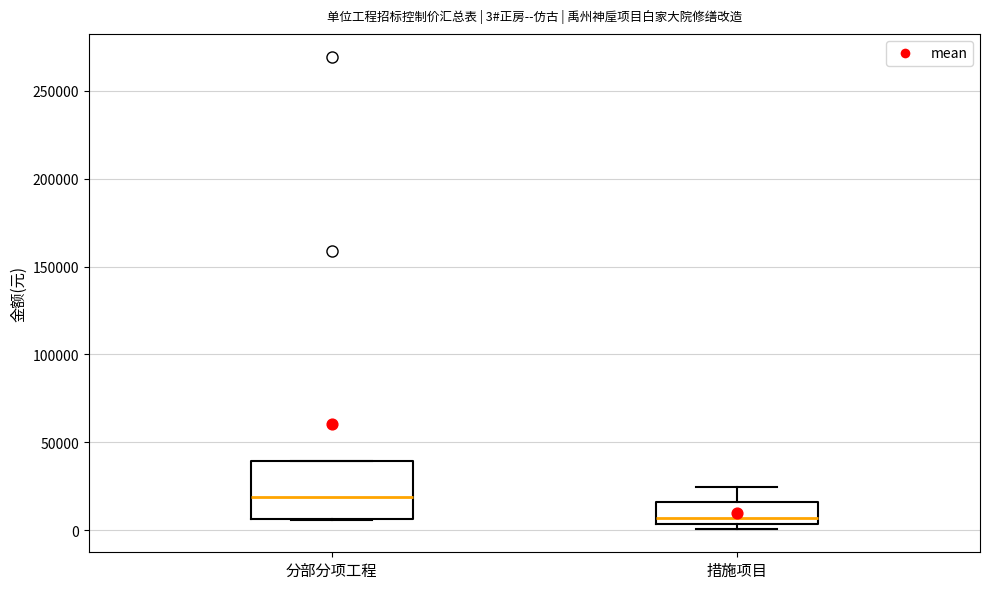

Which box's median line is the lowest?

措施项目